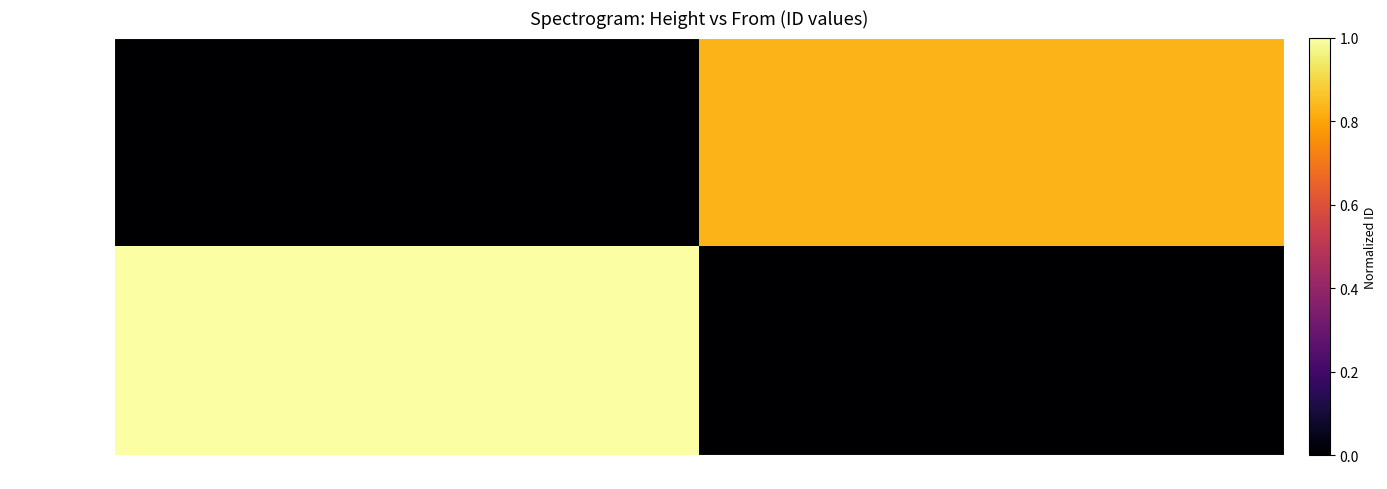

Reading left to right, extract all data points from this chart.

S-H4R5...(347956): 347956=1.0	271364=0.0
S-BBAQ...(271364): 347956=0.0	271364=0.8